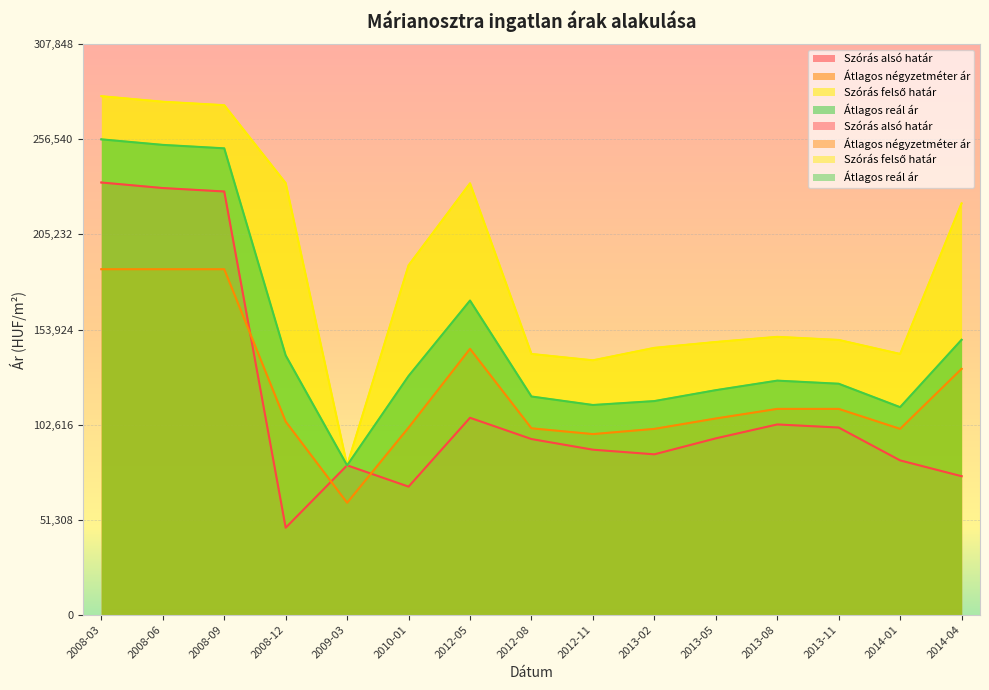

How many lines are shown in the chart?

4